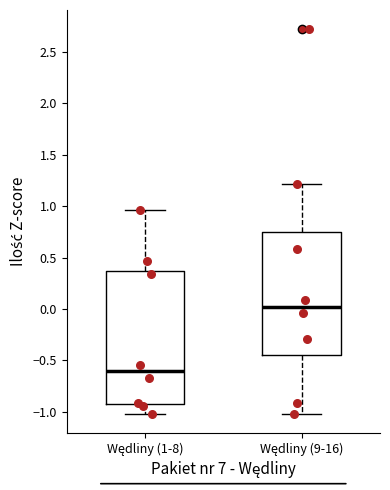

Reading left to right, read every box against the y-axis: the position of its median line, the range the box covers, and the ends of its whiskers. The values are not printed on the chart, so give them approximately, as read against the axis.

Wędliny (1-8): median -0.60, box -0.95 to 0.35, whiskers -1.00 to 0.95
Wędliny (9-16): median 0.00, box -0.45 to 0.75, whiskers -1.00 to 1.20